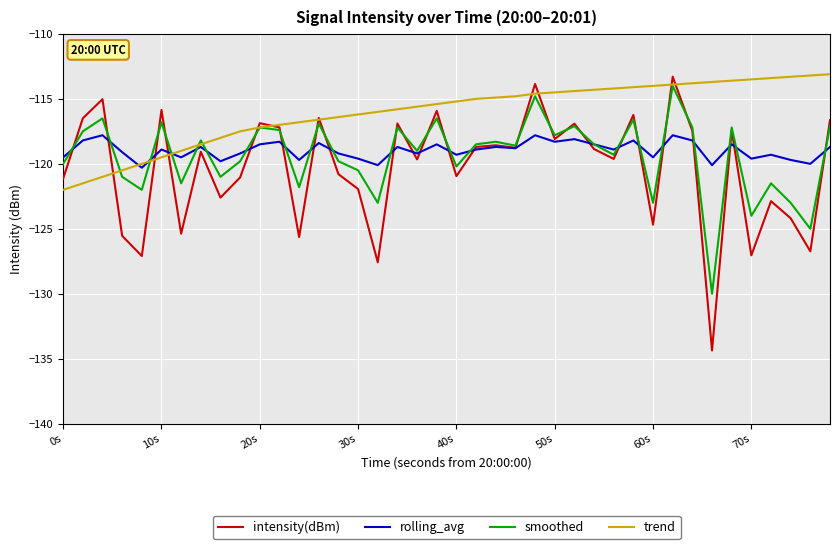

Which series has the widest spread of values?

intensity(dBm)